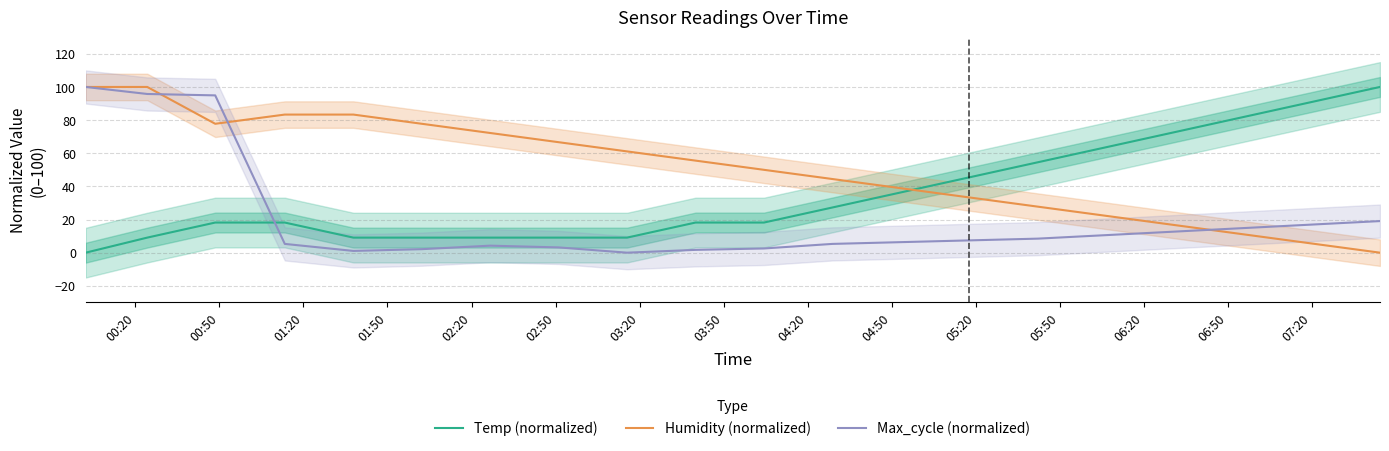

What is the value of the Temp (normalized) point at the 2nd from the left?

9.1